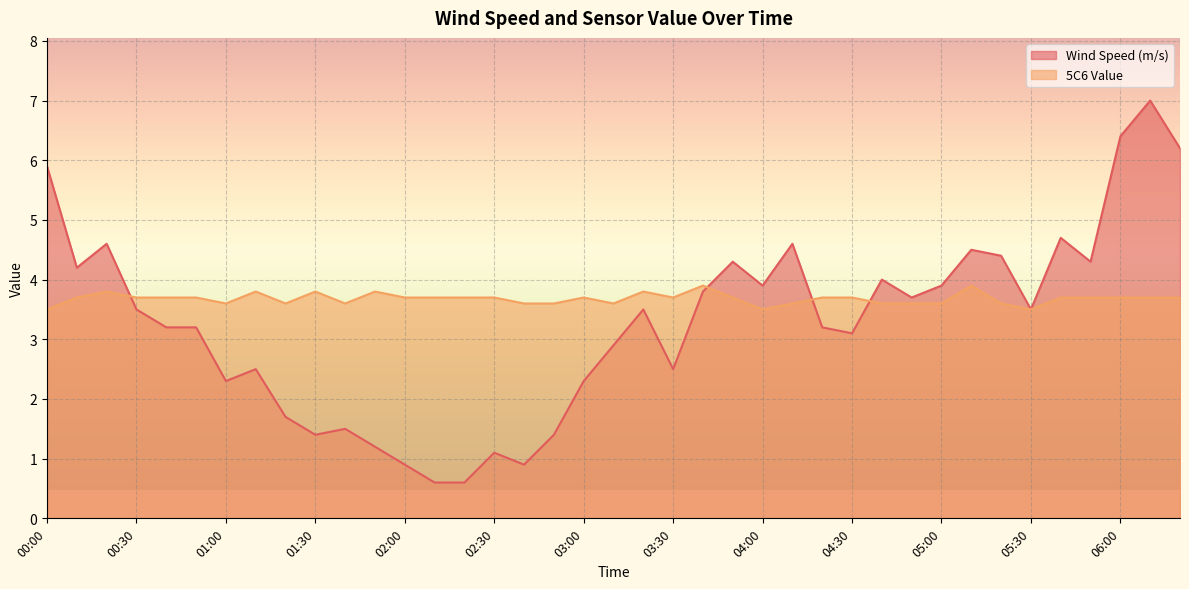

At 04:30, list the series in order from smallest to largest.

Wind Speed (m/s), 5C6 Value